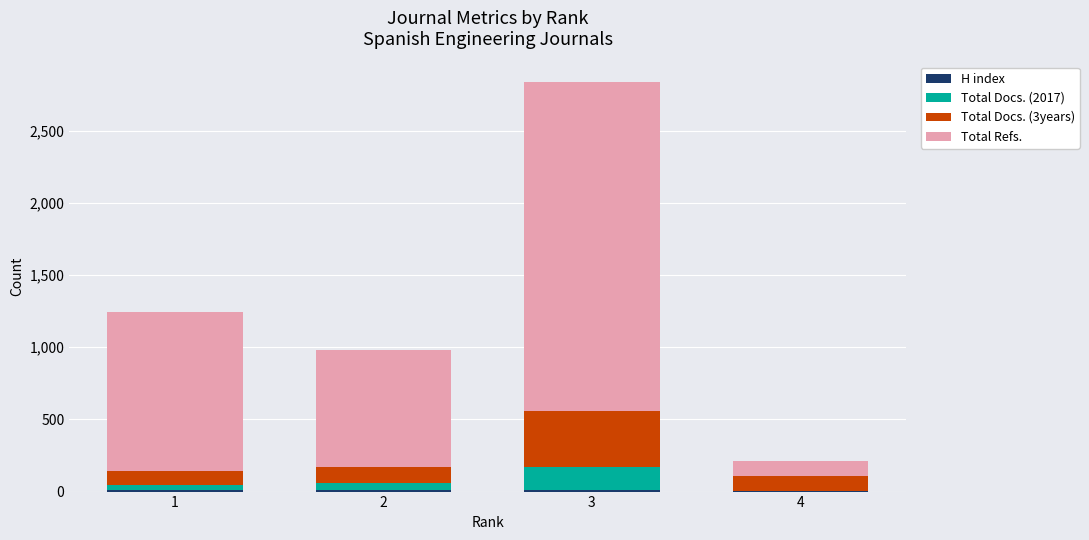

At which category is the sum across all series the highest?

3